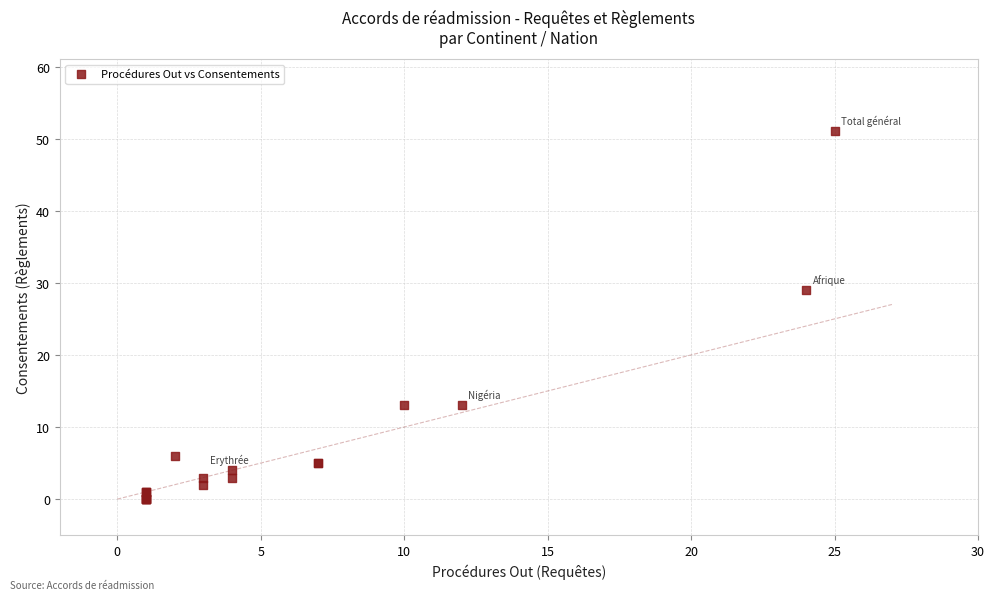

What Y value in the scatter plot is closest to 25?

29